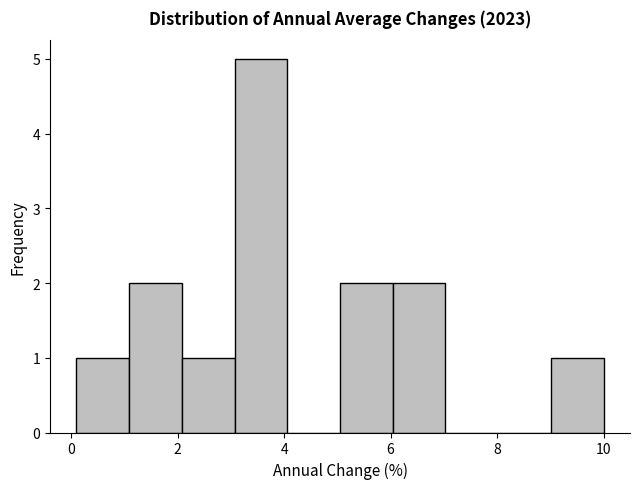

Reading left to right, transcribe this chart: for each bar, give the range it covers on the x-axis and its height. Neither the bar edges nor the heights are printed on the chart, so give them approximately, as read against the axes.

0.2 to 1.0: 1
1.0 to 2.0: 2
2.0 to 3.0: 1
3.0 to 4.0: 5
4.0 to 5.0: 0
5.0 to 6.0: 2
6.0 to 7.0: 2
7.0 to 8.0: 0
8.0 to 9.0: 0
9.0 to 10.0: 1